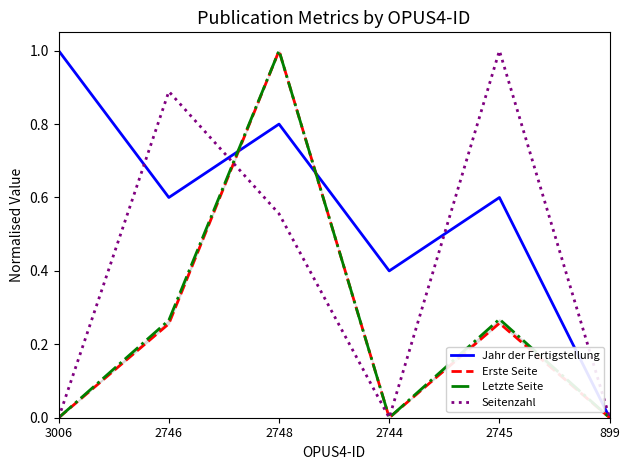

What are all the series names shown in the legend?

Jahr der Fertigstellung, Erste Seite, Letzte Seite, Seitenzahl